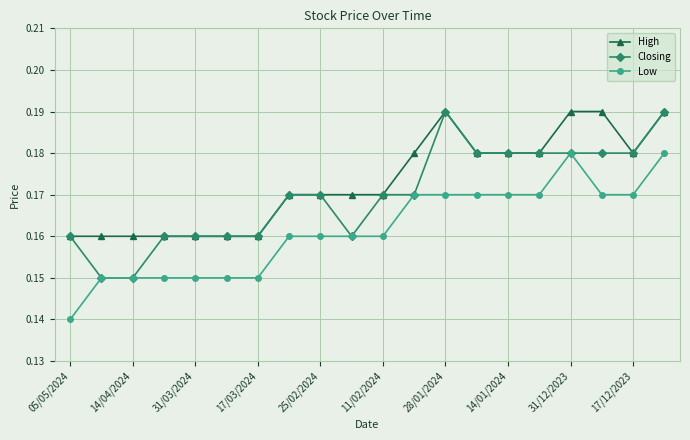

True or false: Low and High intersect in this chart.

False